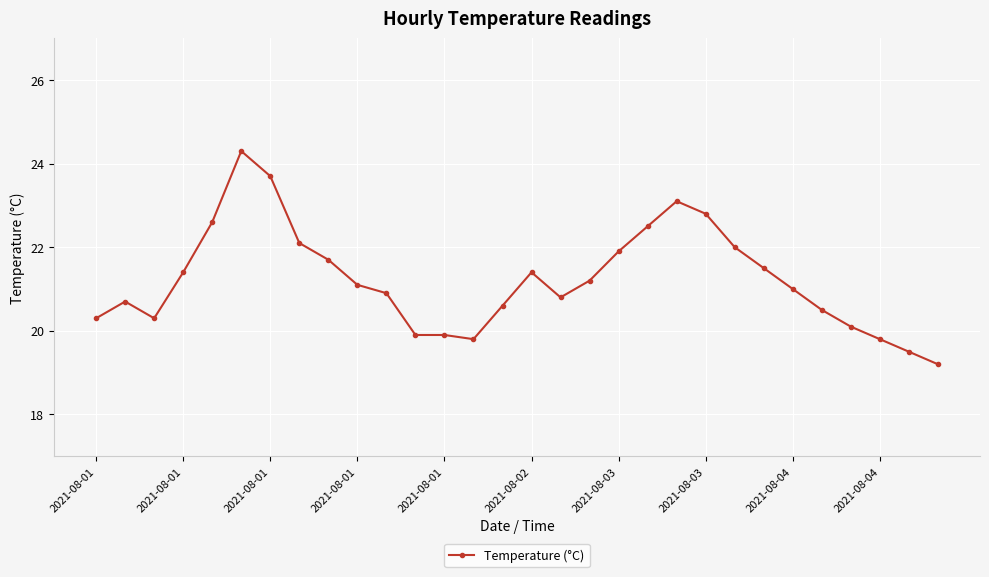

What is the average value?

21.2